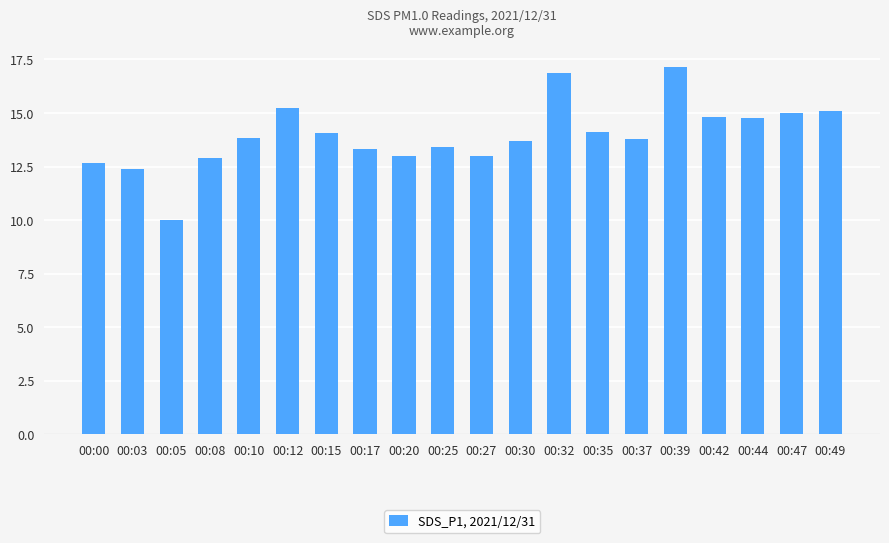

Reading left to right, extract all data points from this chart.

12.7	12.4	10.0	12.9	13.8	15.2	14.1	13.3	13.0	13.4	13.0	13.7	16.9	14.1	13.8	17.2	14.8	14.8	15.0	15.1